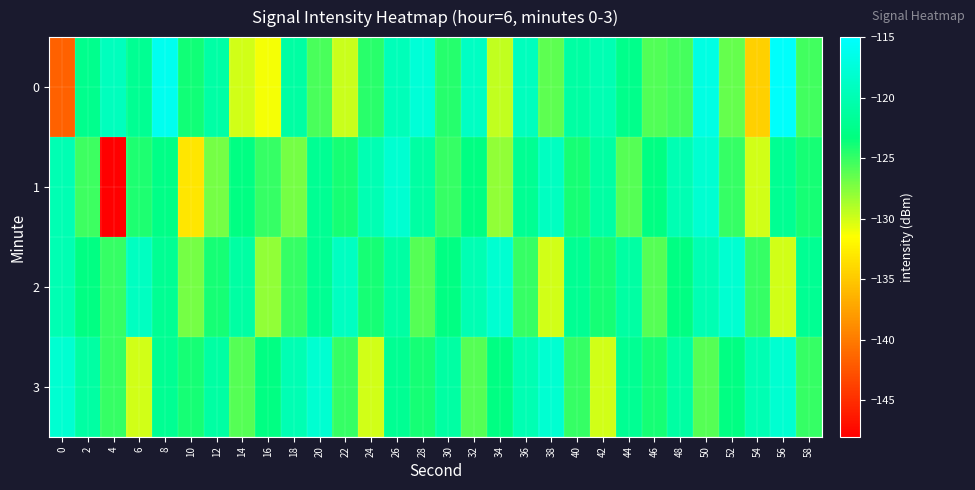

What is the spread (max minus min) of values at 36?

5.7